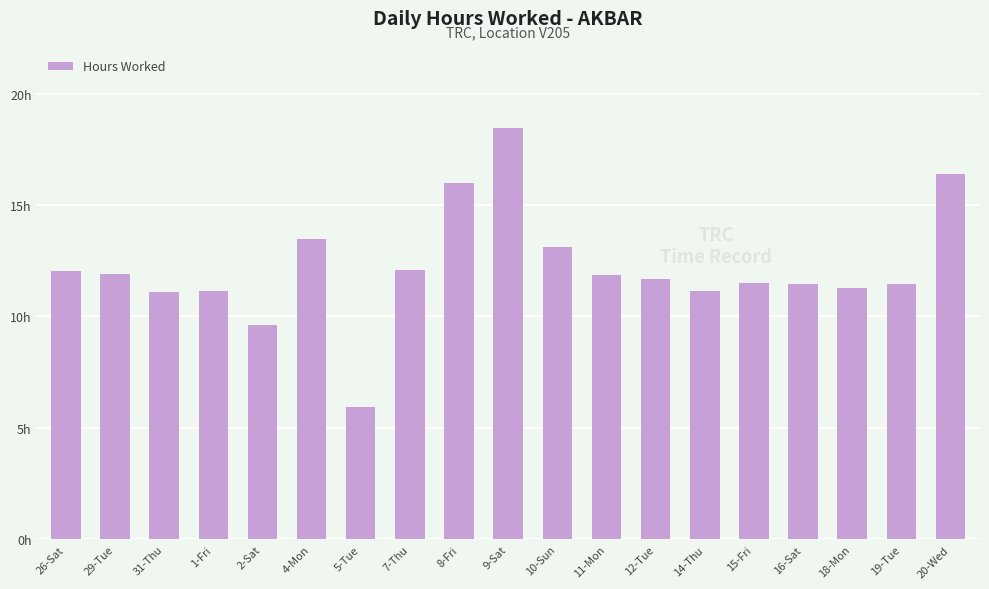

Does the chart contain stacked bars?

No